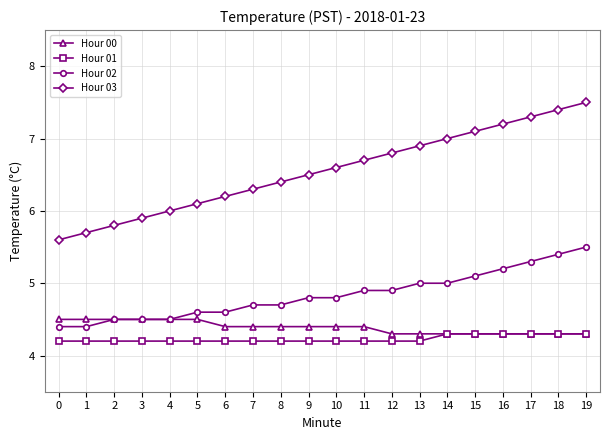

Read the Hour 00 value at 15.

4.3